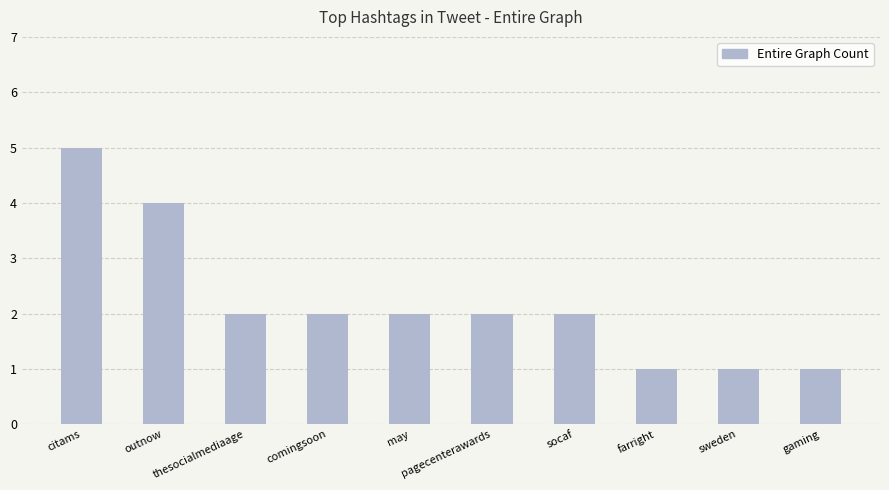

What is the sum of the values at socaf and may?

4